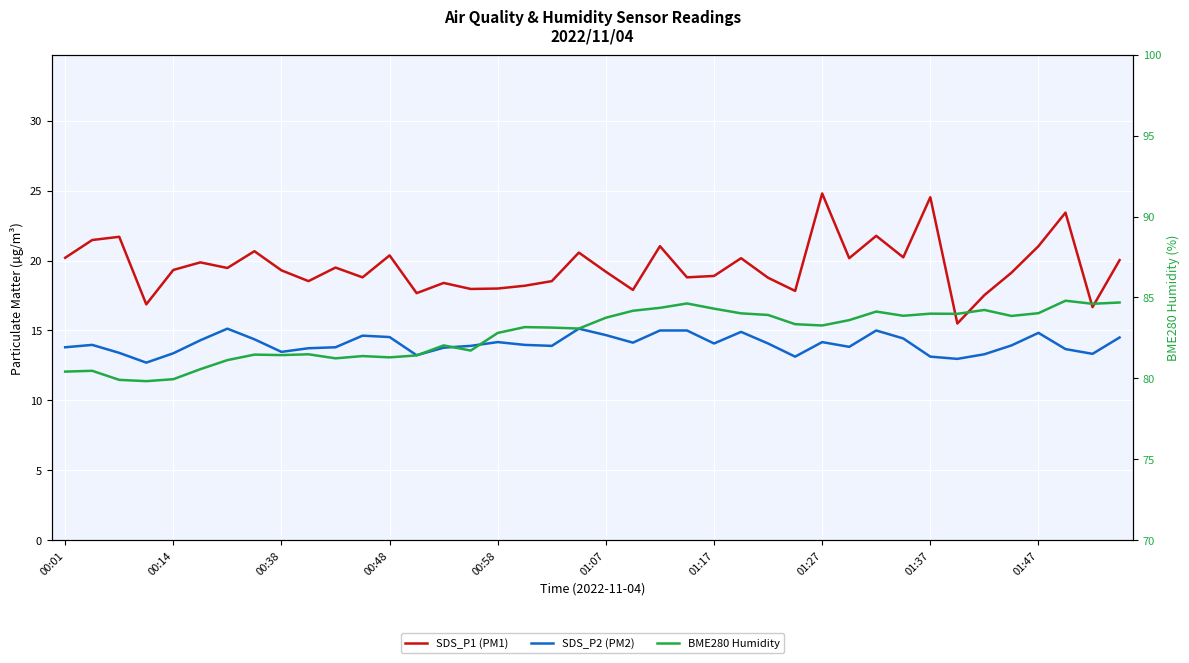

What is the difference between the SDS_P1 (PM1) values at 00:48 and 33?

1.4